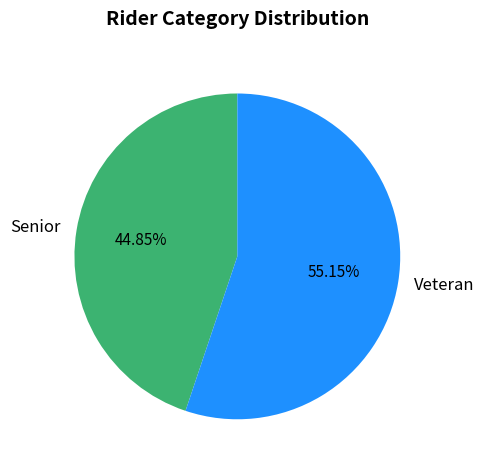

Is the sum of Veteran and Senior greater than half?

Yes